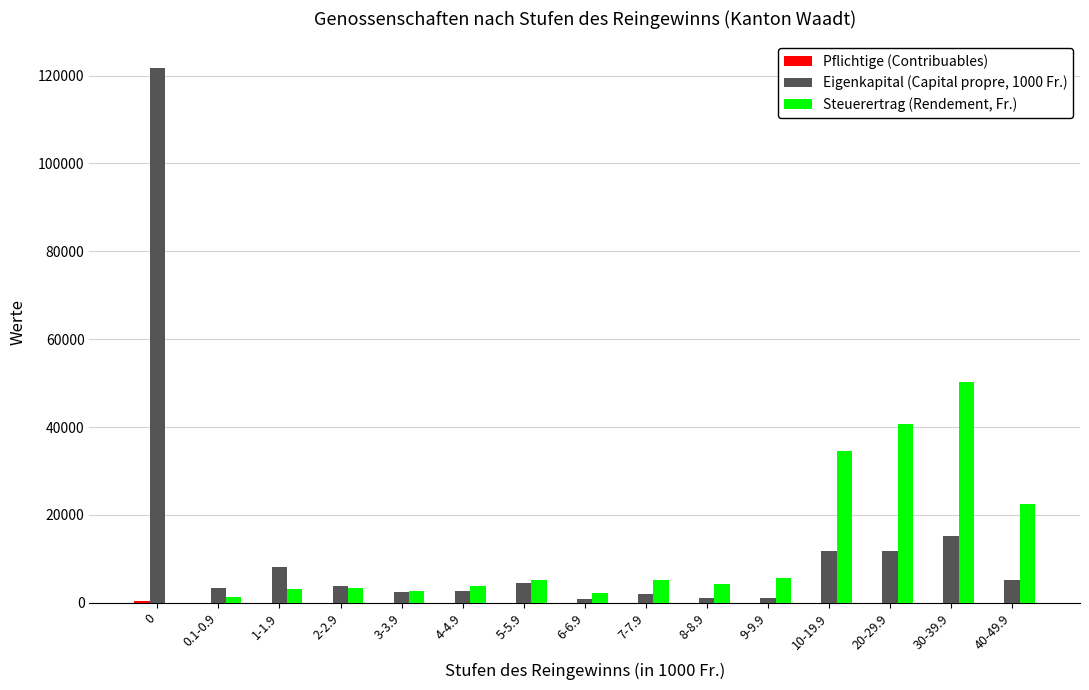

The value of Eigenkapital (Capital propre, 1000 Fr.) at 1-1.9 is 8184. True or false?

True